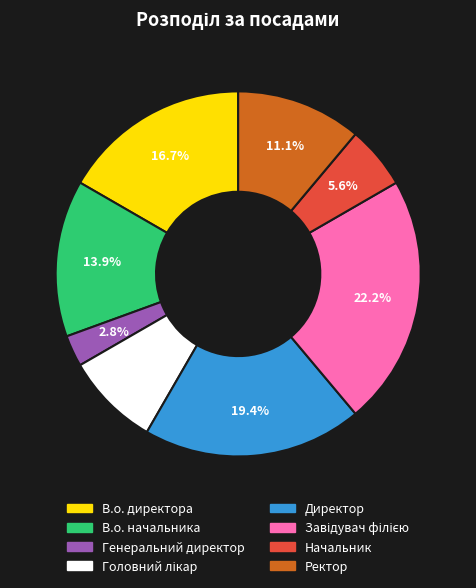

To the nearest percent, what is the difference between the largest and smallest slice percentages?

19%